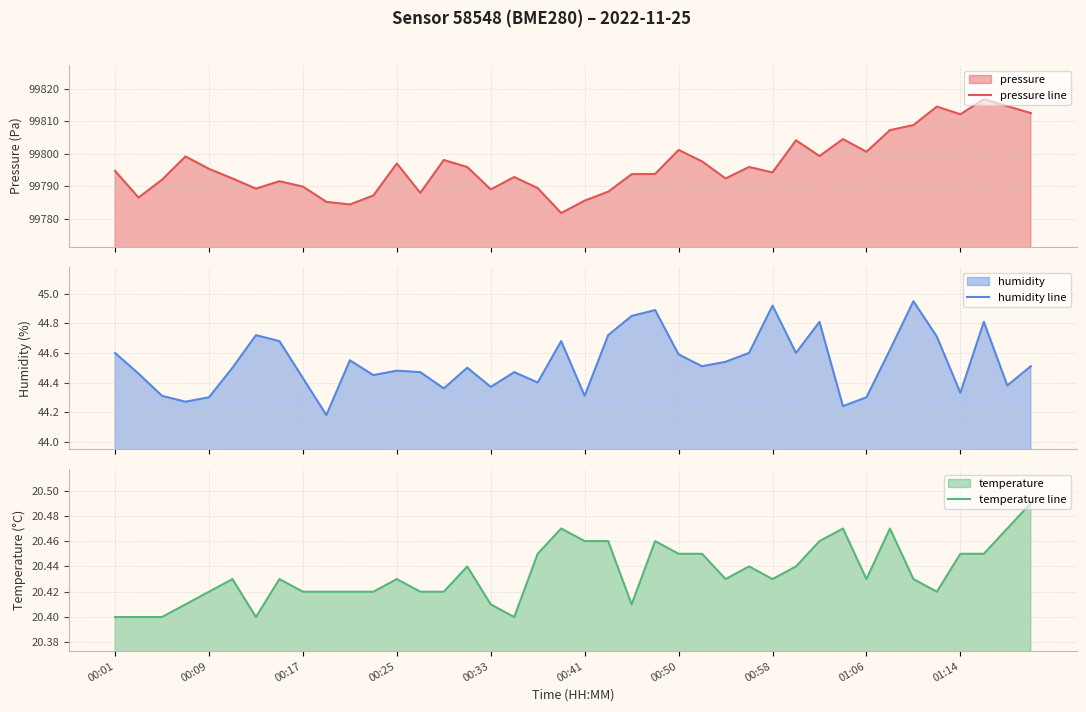

Reading left to right, transcribe all the data shown in this chart.

pressure line: 99794.7	99786.5	99792.0	99799.2	99795.3	99792.4	99789.2	99791.5	99789.9	99785.2	99784.4	99787.1	99797.0	99787.9	99798.1	99795.9	99789.0	99792.8	99789.4	99781.8	99785.6	99788.3	99793.7	99793.8	99801.2	99797.6	99792.4	99795.9	99794.2	99804.1	99799.3	99804.5	99800.6	99807.2	99808.8	99814.5	99812.1	99816.8	99814.6	99812.5
humidity line: 44.6	44.5	44.3	44.3	44.3	44.5	44.7	44.7	44.4	44.2	44.5	44.5	44.5	44.5	44.4	44.5	44.4	44.5	44.4	44.7	44.3	44.7	44.9	44.9	44.6	44.5	44.5	44.6	44.9	44.6	44.8	44.2	44.3	44.6	45.0	44.7	44.3	44.8	44.4	44.5
temperature line: 20.4	20.4	20.4	20.4	20.4	20.4	20.4	20.4	20.4	20.4	20.4	20.4	20.4	20.4	20.4	20.4	20.4	20.4	20.4	20.5	20.5	20.5	20.4	20.5	20.4	20.4	20.4	20.4	20.4	20.4	20.5	20.5	20.4	20.5	20.4	20.4	20.4	20.4	20.5	20.5